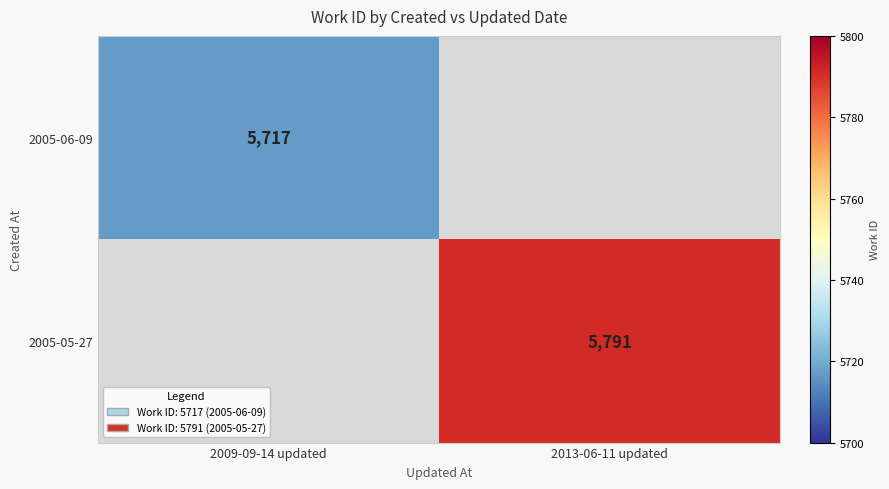

The 2005-06-09 series shows 5717 at 2009-09-14 updated. True or false?

True